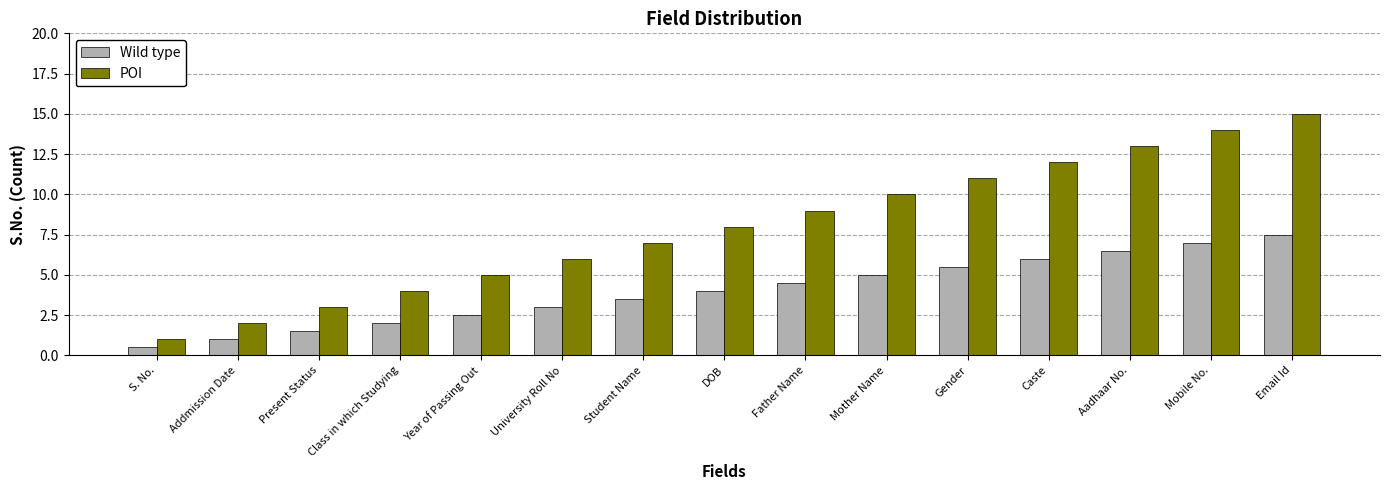

Reading left to right, what are all the values shown in this chart?

Wild type: S. No.=0.5	Addmission Date=1.0	Present Status=1.5	Class in which Studying=2.0	Year of Passing Out=2.5	University Roll No=3.0	Student Name=3.5	DOB=4.0	Father Name=4.5	Mother Name=5.0	Gender=5.5	Caste=6.0	Aadhaar No.=6.5	Mobile No.=7.0	Email Id=7.5
POI: S. No.=1.0	Addmission Date=2.0	Present Status=3.0	Class in which Studying=4.0	Year of Passing Out=5.0	University Roll No=6.0	Student Name=7.0	DOB=8.0	Father Name=9.0	Mother Name=10.0	Gender=11.0	Caste=12.0	Aadhaar No.=13.0	Mobile No.=14.0	Email Id=15.0